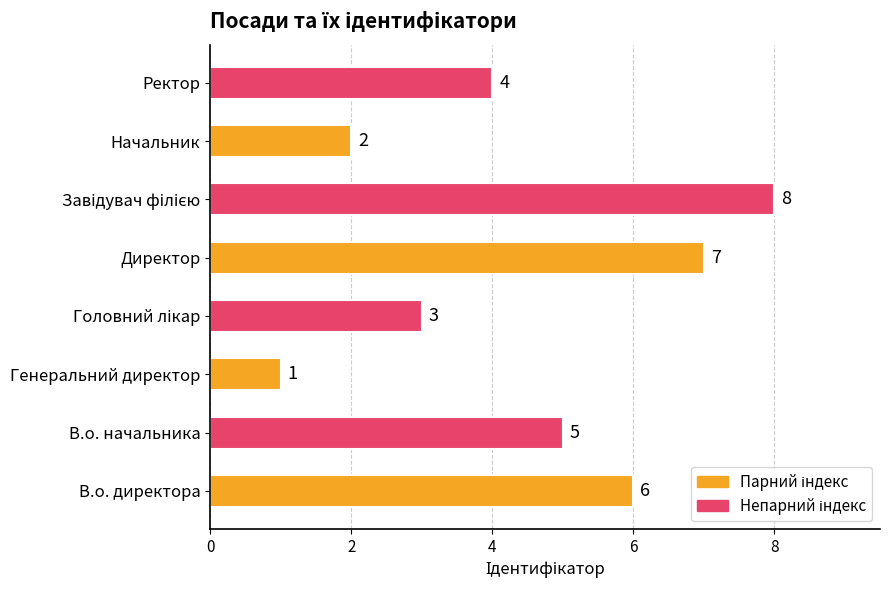

Where is the data nearest to the value 4?

Ректор